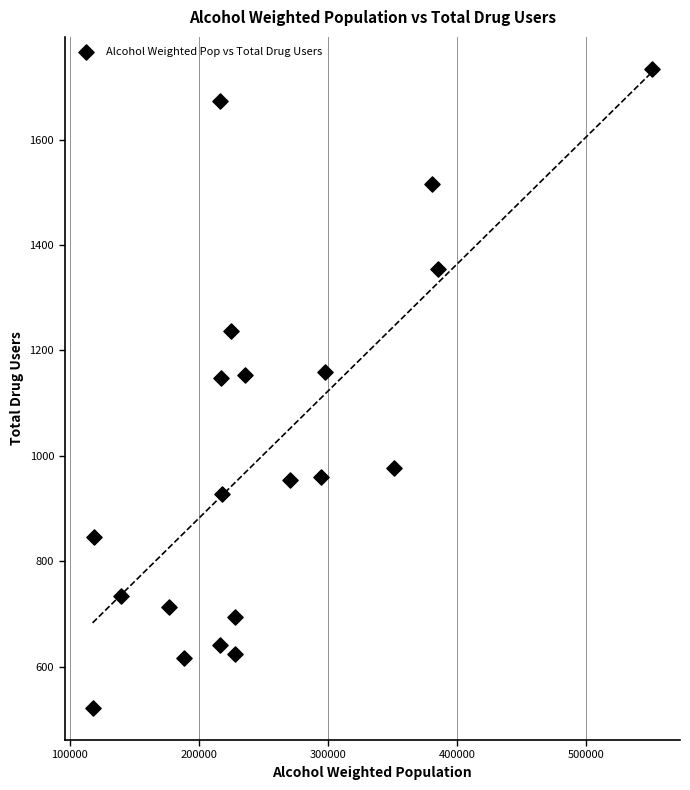

What is the range of Y values (max minus min)?

1212